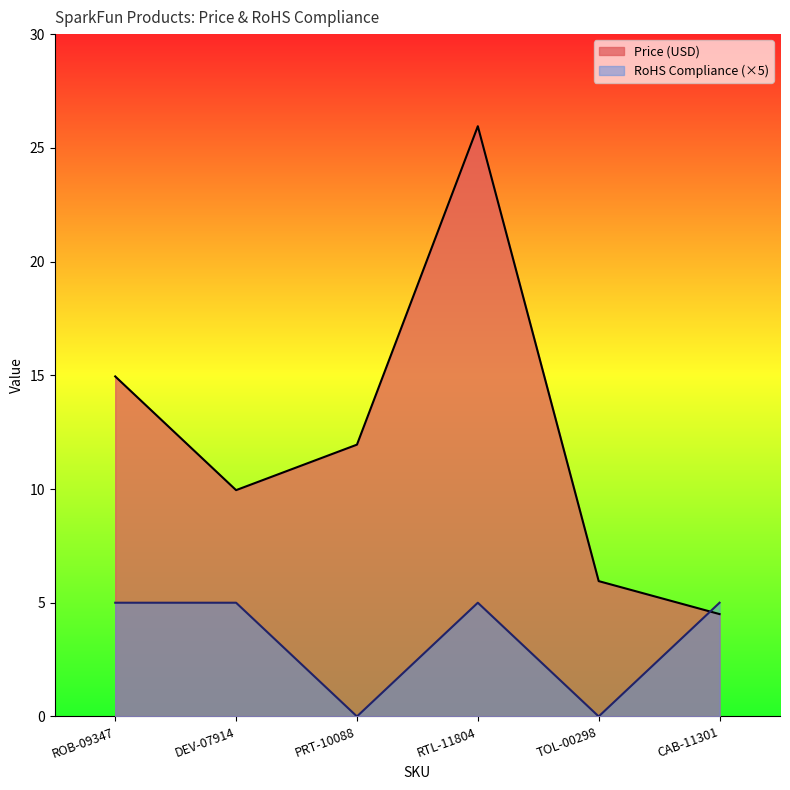

The Price (USD) series shows 16.3 at DEV-07914. True or false?

False